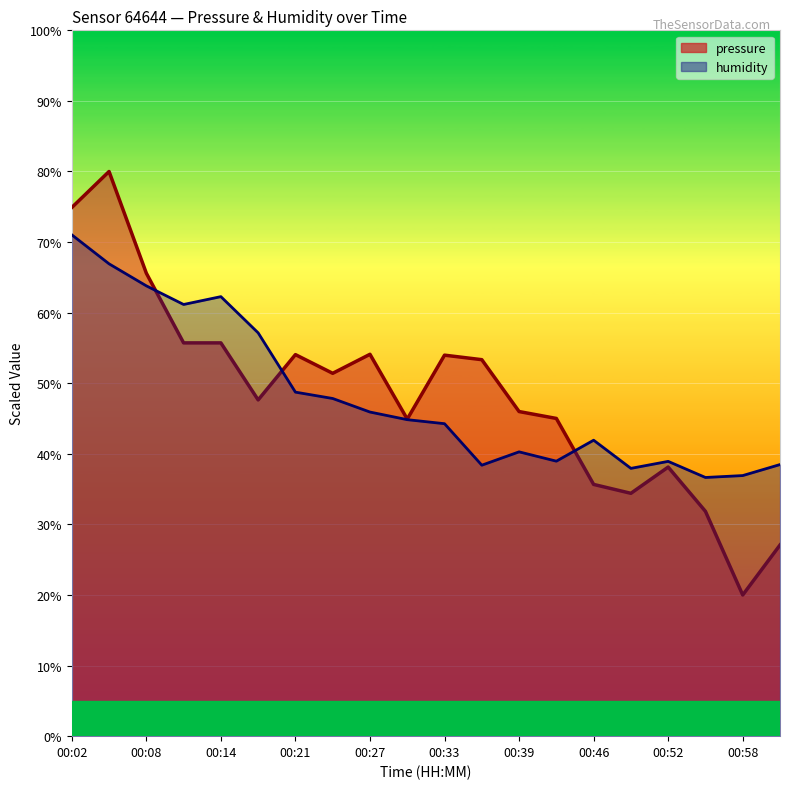

Rank the series at 00:21 from lowest to highest value.

humidity, pressure